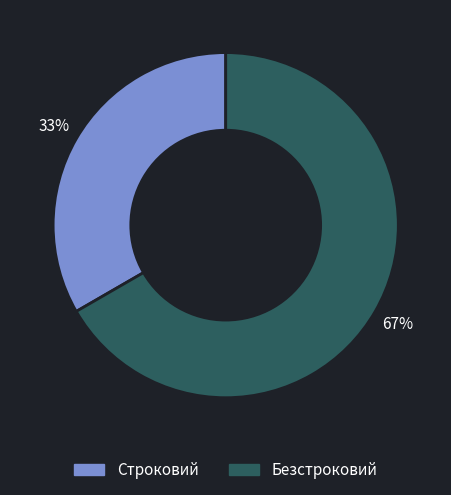

Which slice represents more than half of the pie?

Безстроковий